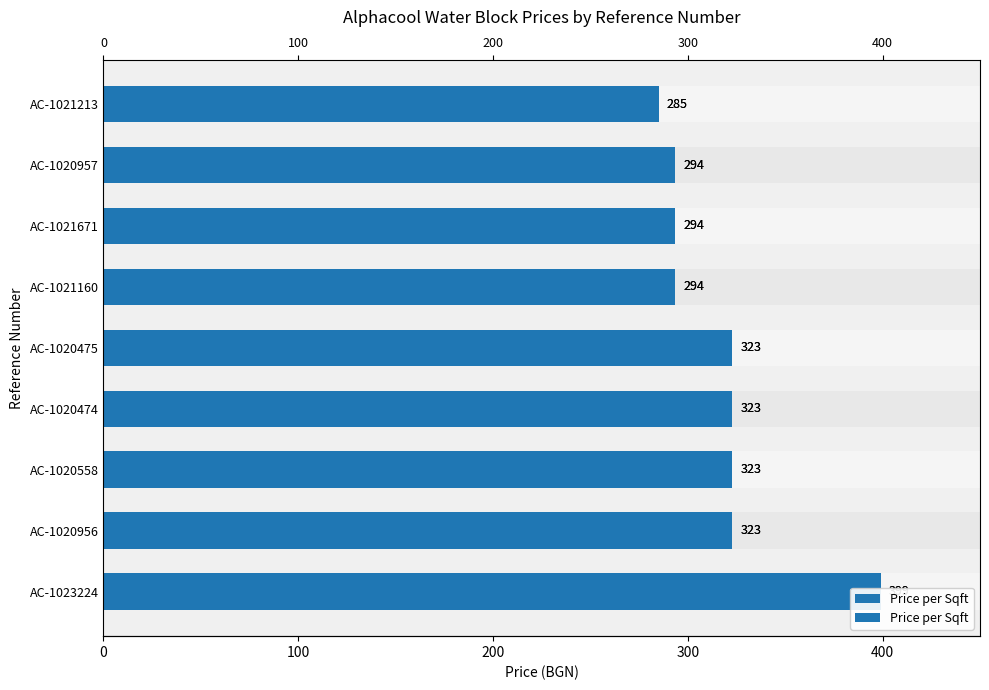

What is the difference between the maximum and minimum values?

113.9